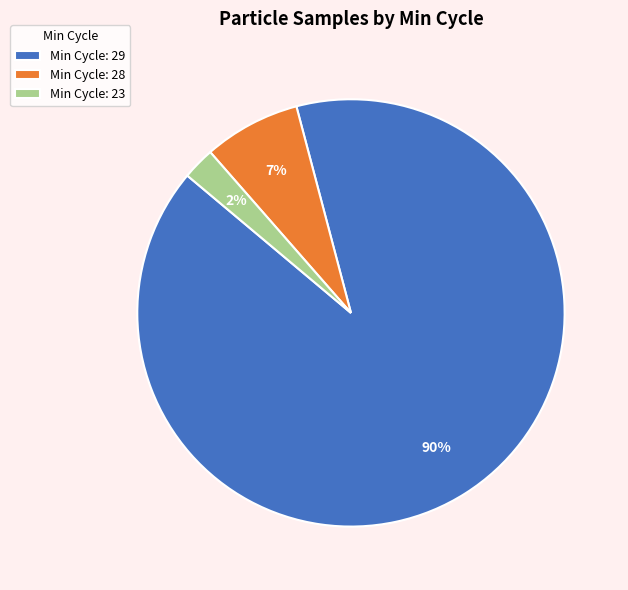

To the nearest percent, what percentage of the pie is Min Cycle: 23?

2%